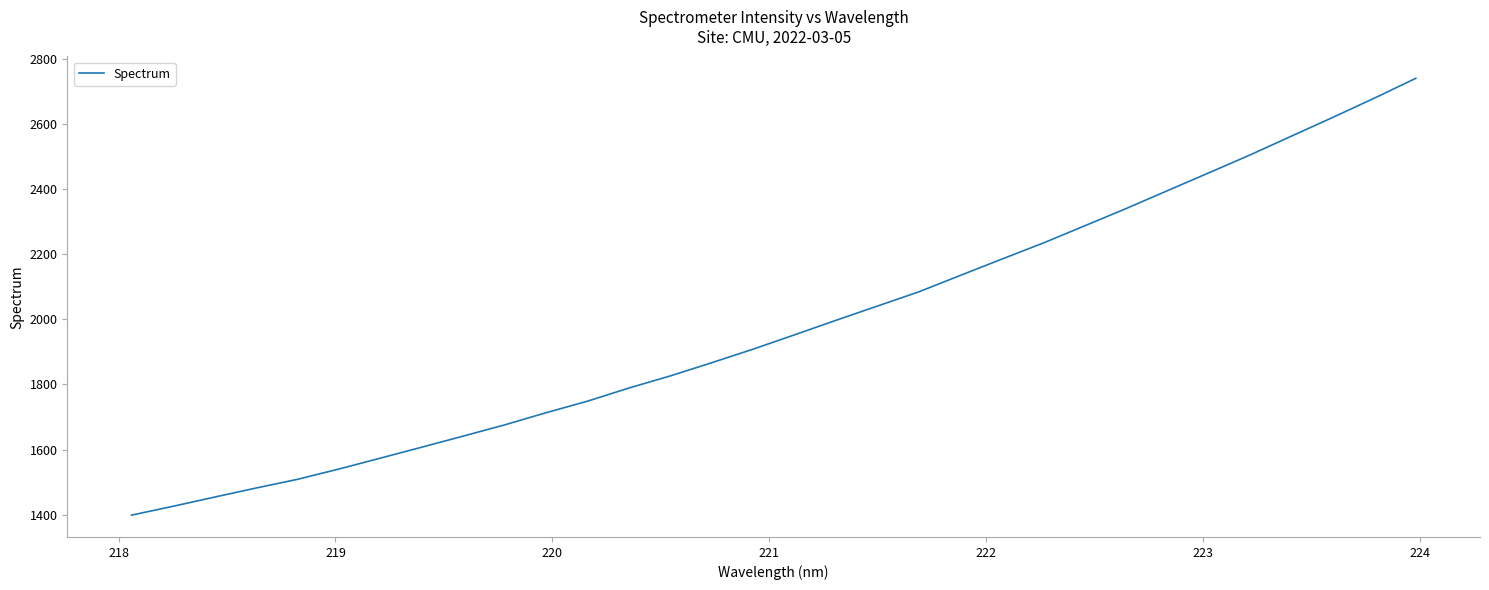

What is the minimum value shown in the chart?

1399.2